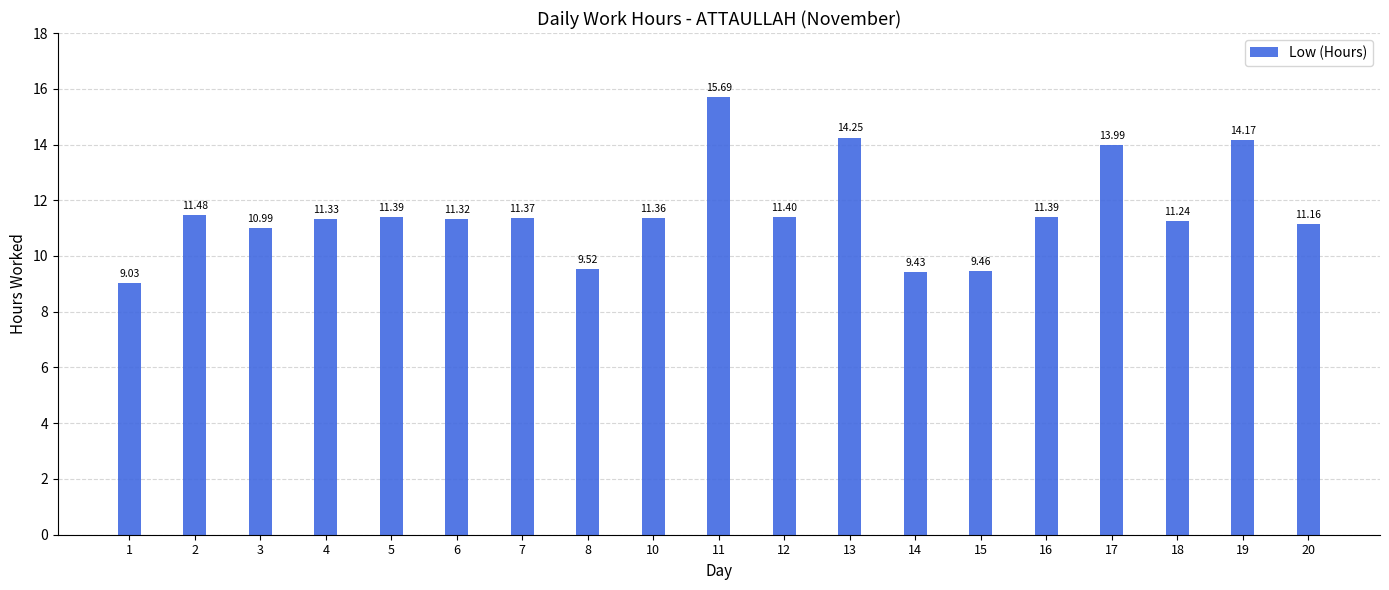

What is the sum of the values at 10 and 1?

20.4